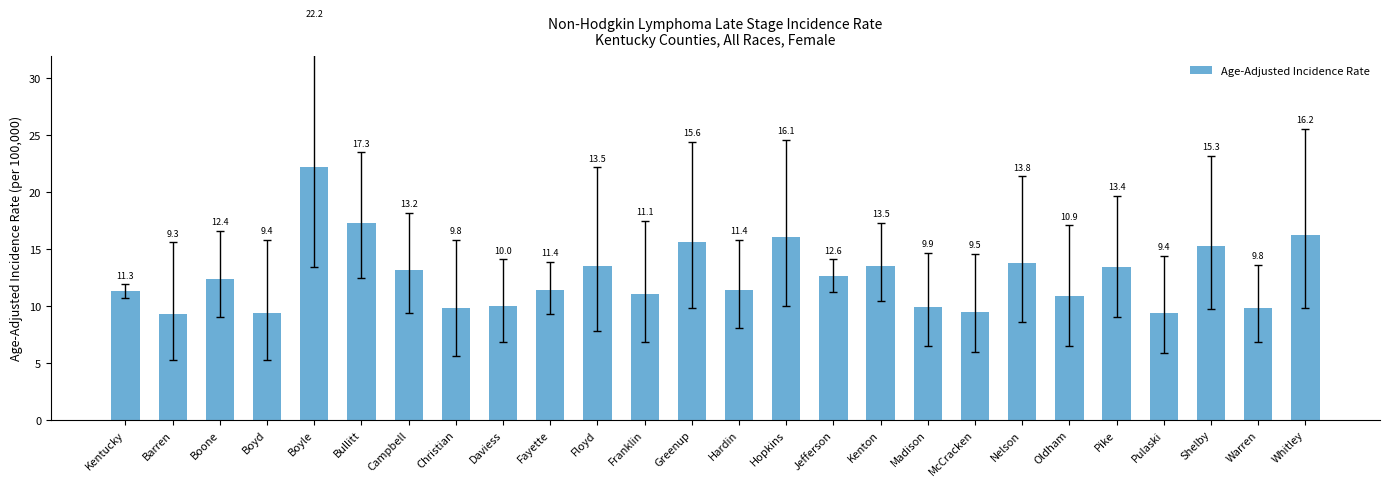

Where does the data first go above 12?

Boone